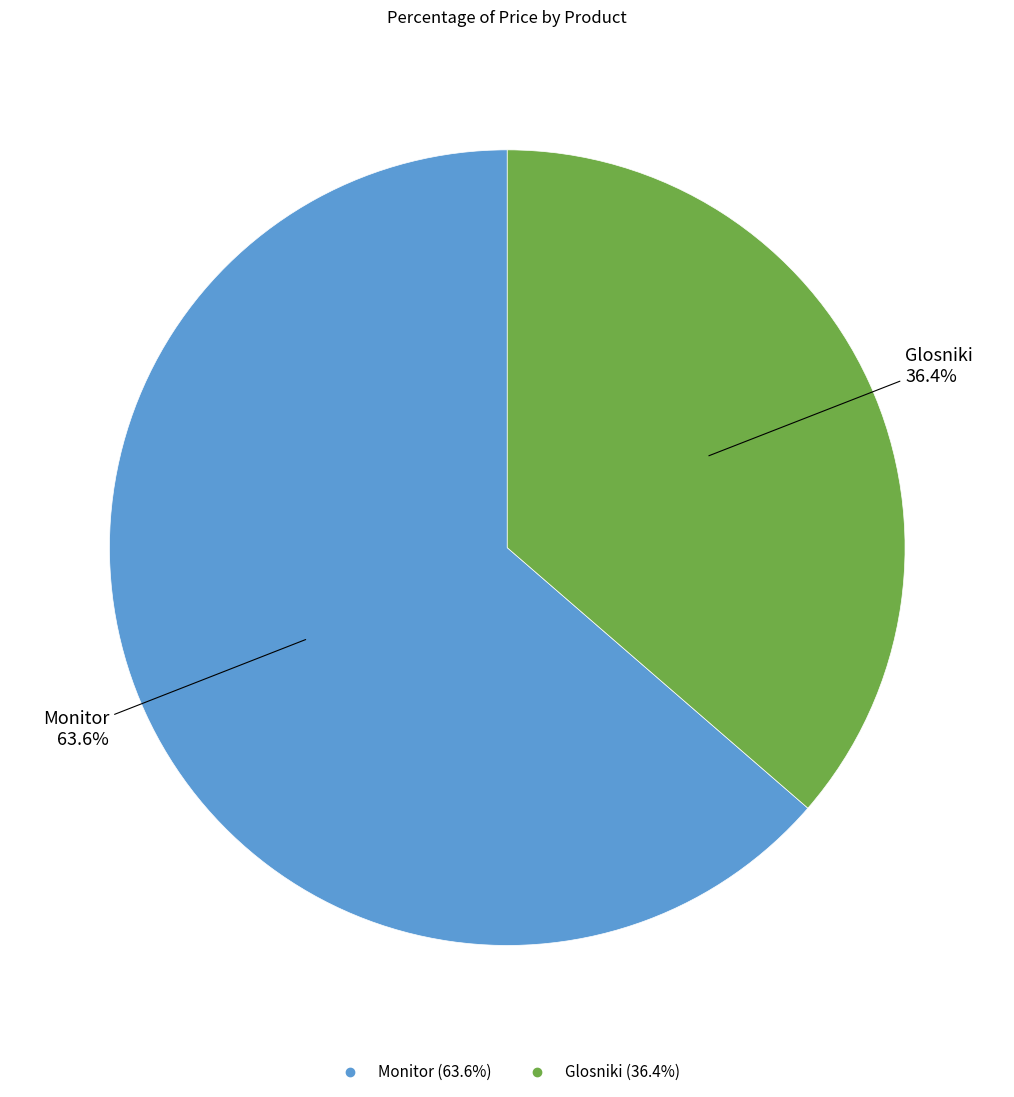

Does Monitor account for over 50% of the chart?

Yes